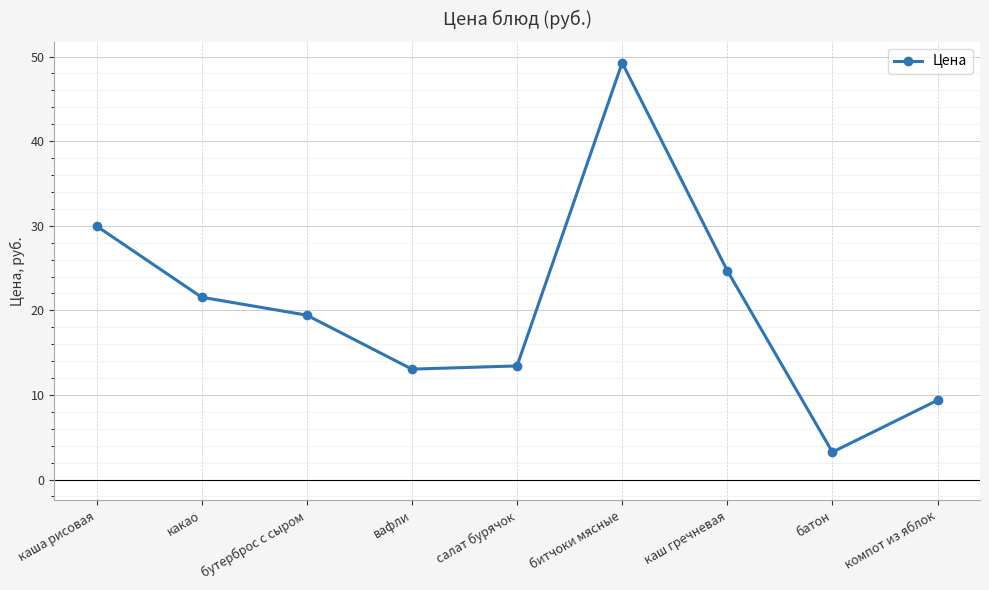

How many lines are shown in the chart?

1